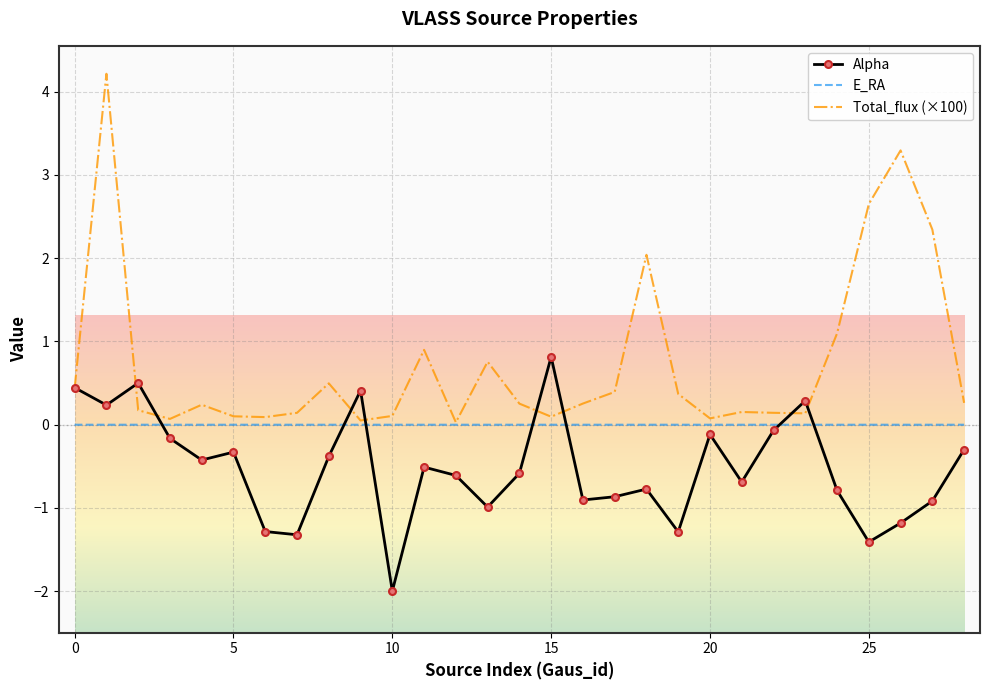

What is the lowest value of the Alpha series?

-2.0